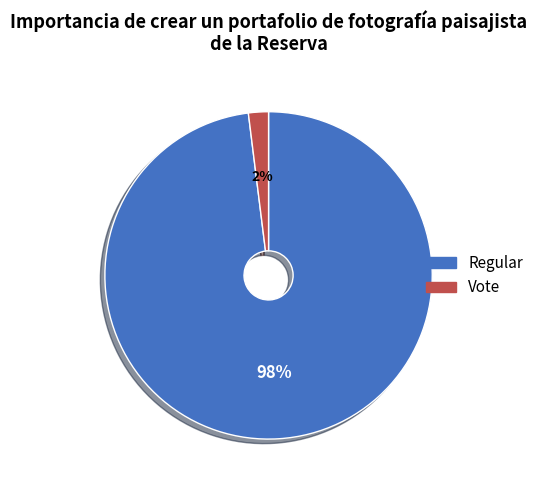

How many slices are in this pie chart?

2